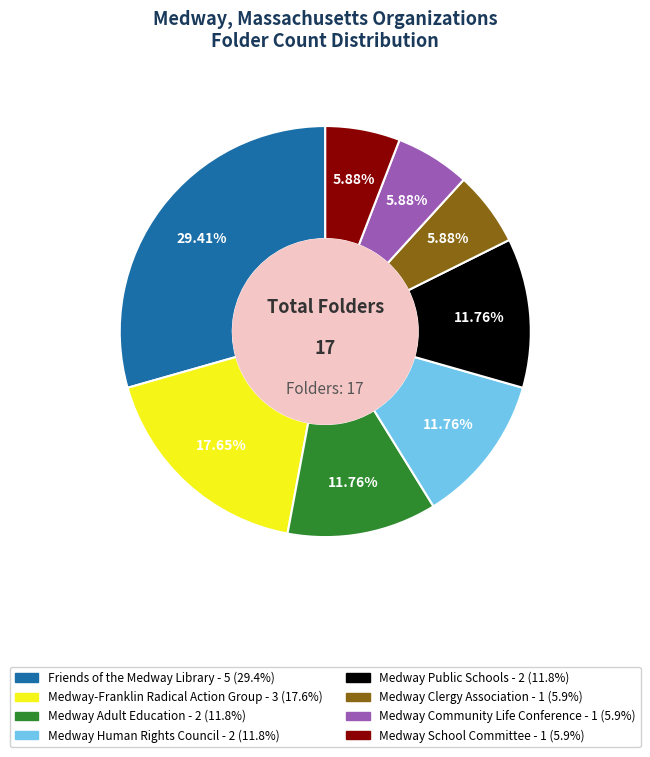

To the nearest percent, what percentage of the pie is Medway-Franklin Radical Action Group?

18%